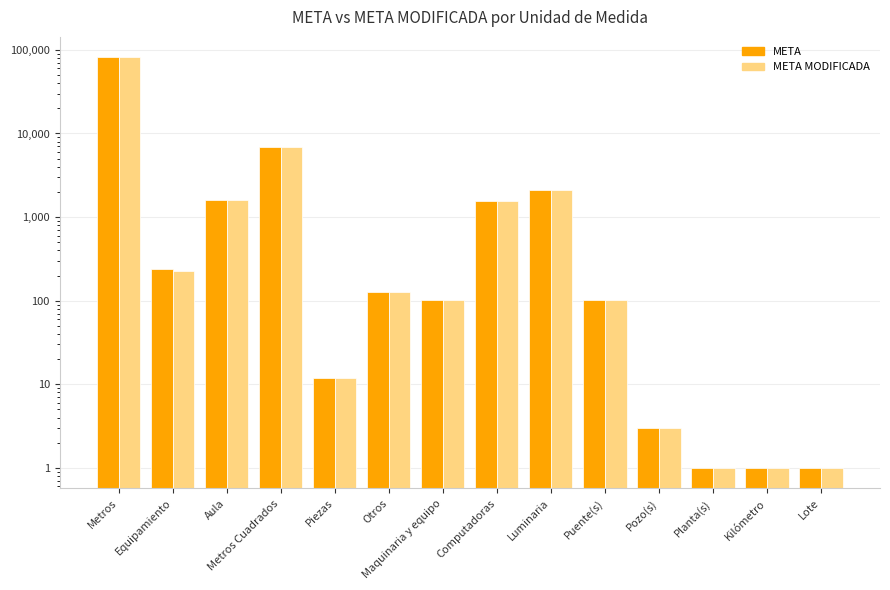

What is the label of the 3rd bar from the right?

Planta(s)